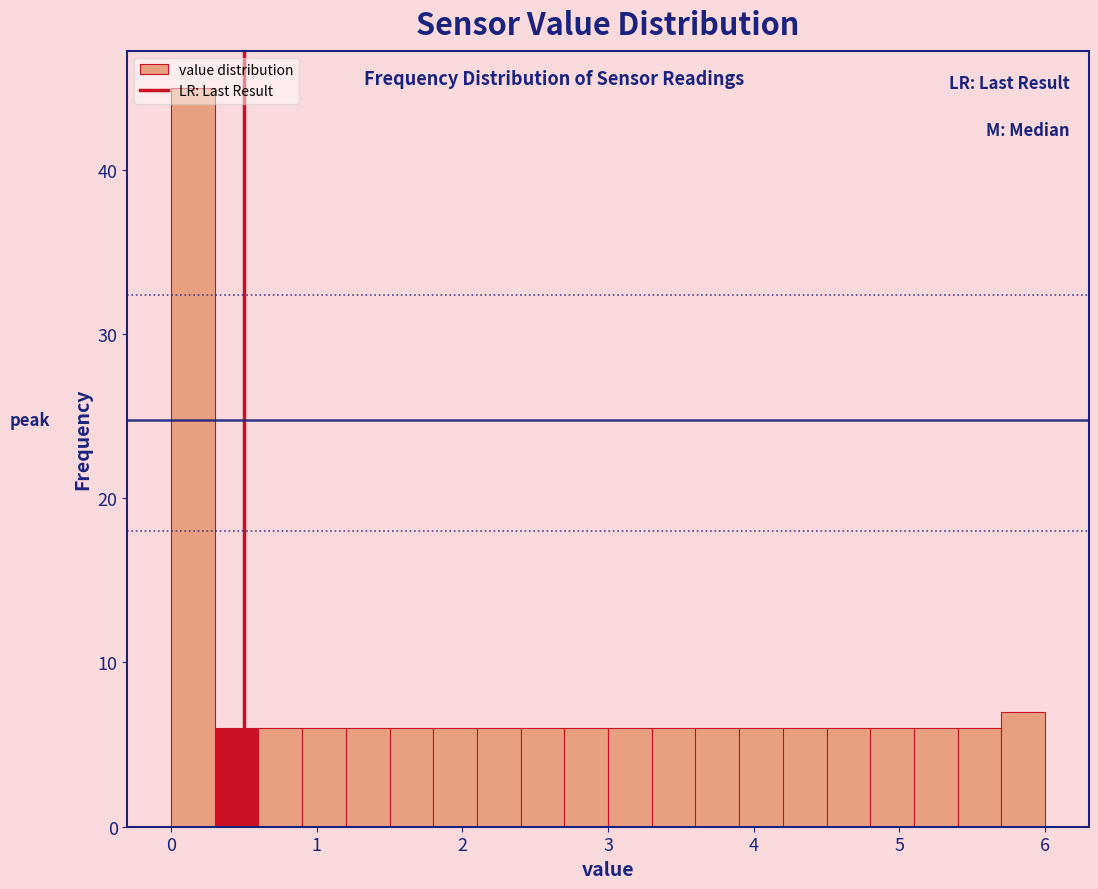

Read against the x-axis, roughly where is the centre of the tallest bar?

0.2